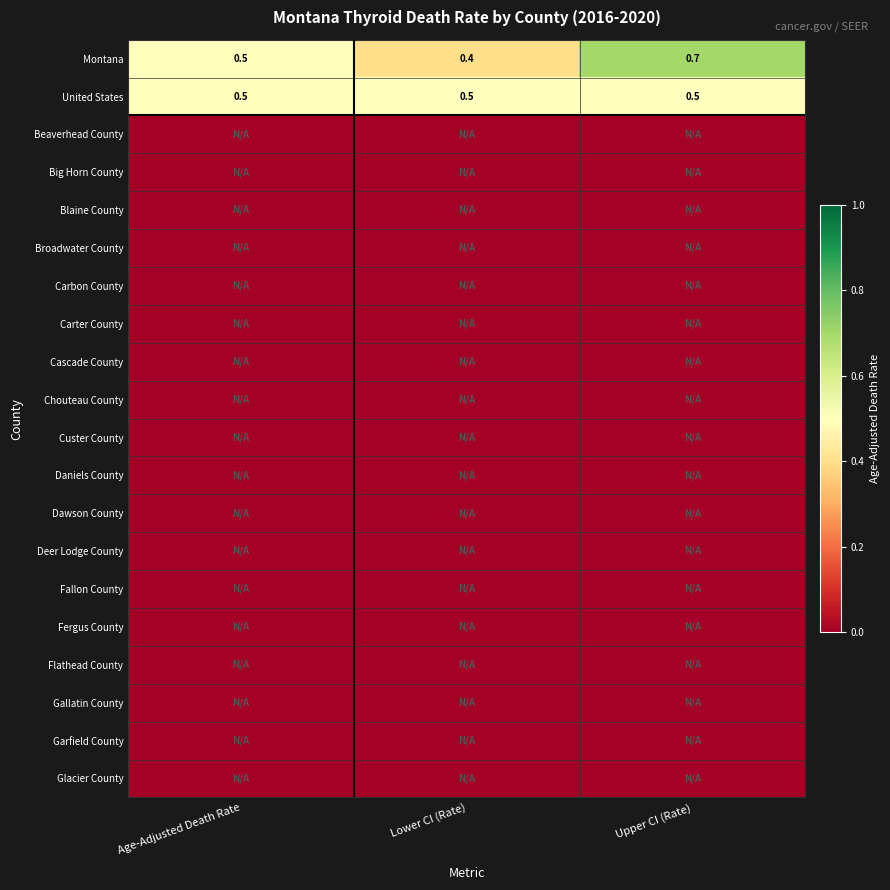

At which category is the sum across all series the highest?

Upper CI (Rate)